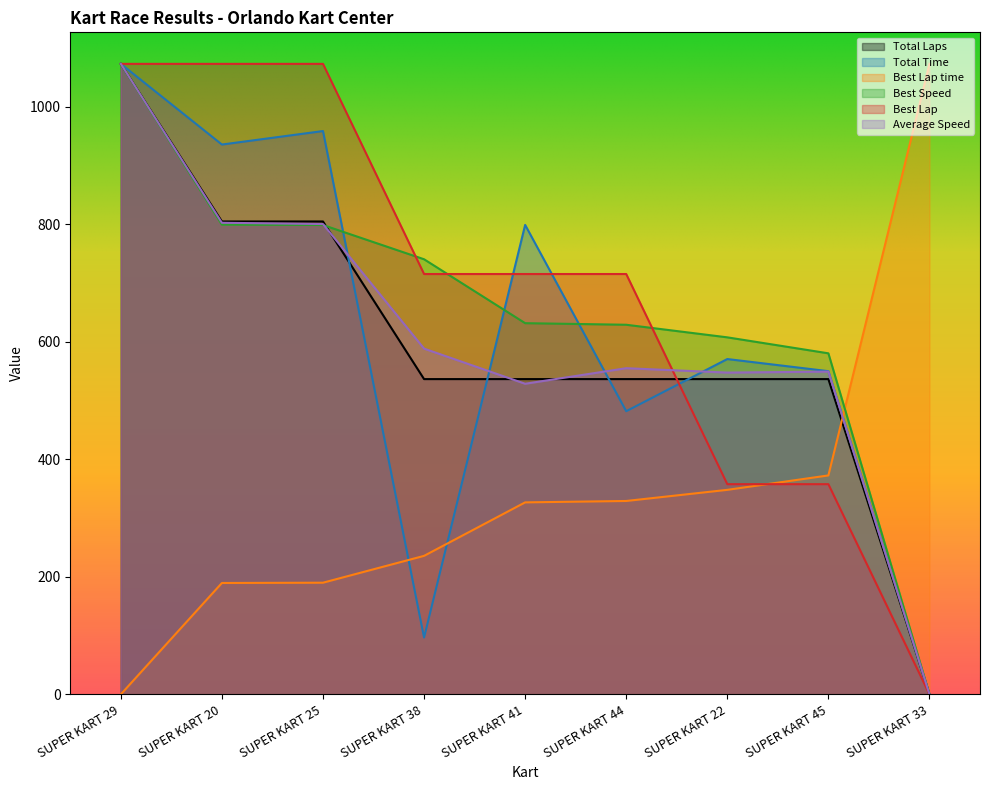

Is it true that Total Laps equals 233.1 at SUPER KART 44?

False